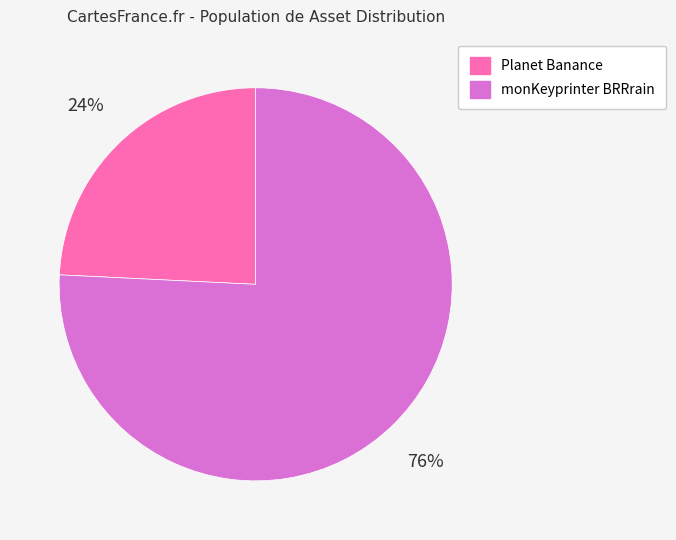

To the nearest percent, what portion does monKeyprinter BRRrain represent?

76%